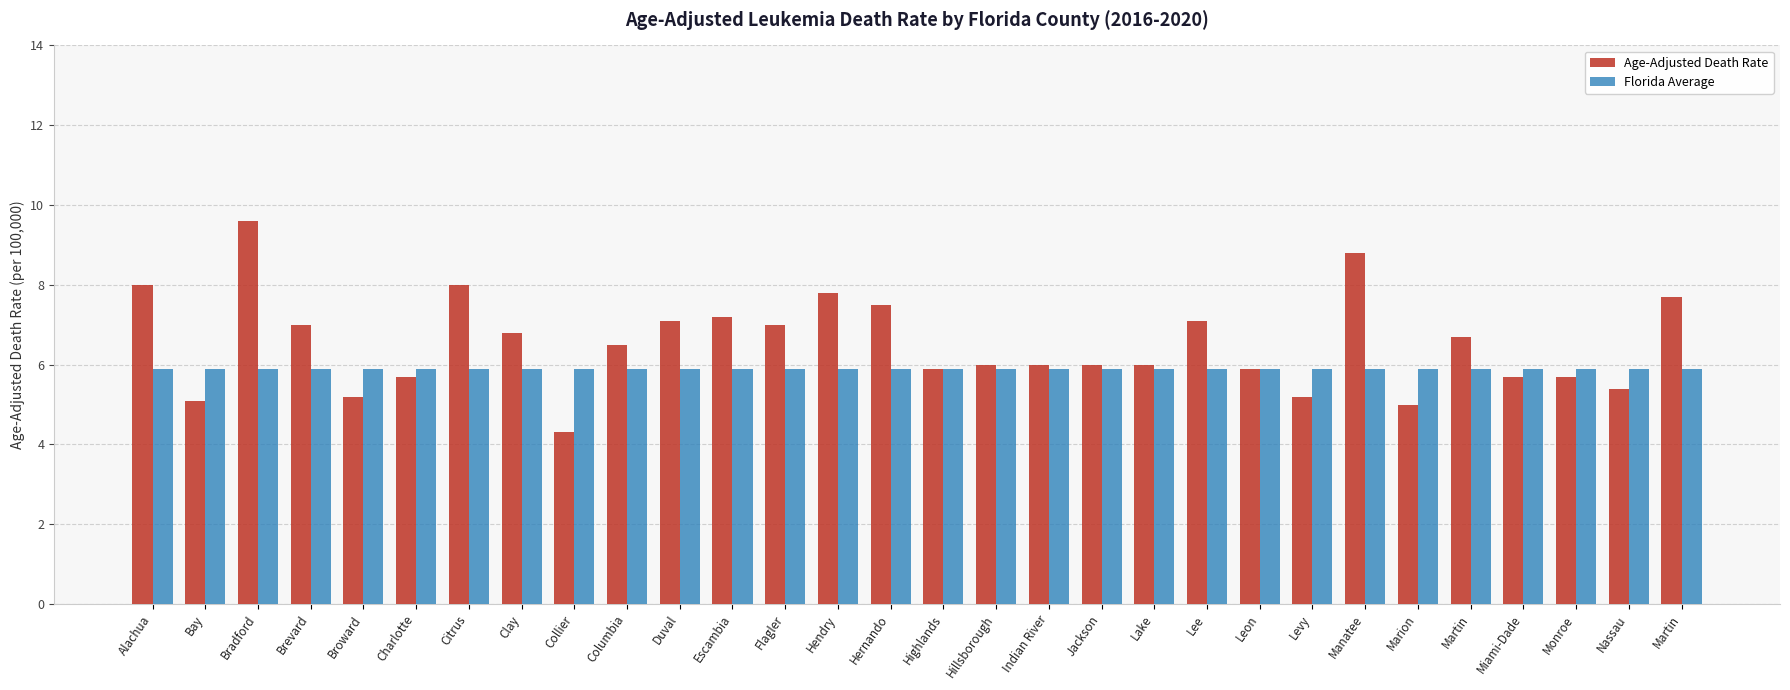

What is the label of the 3rd bar from the left?

Bradford